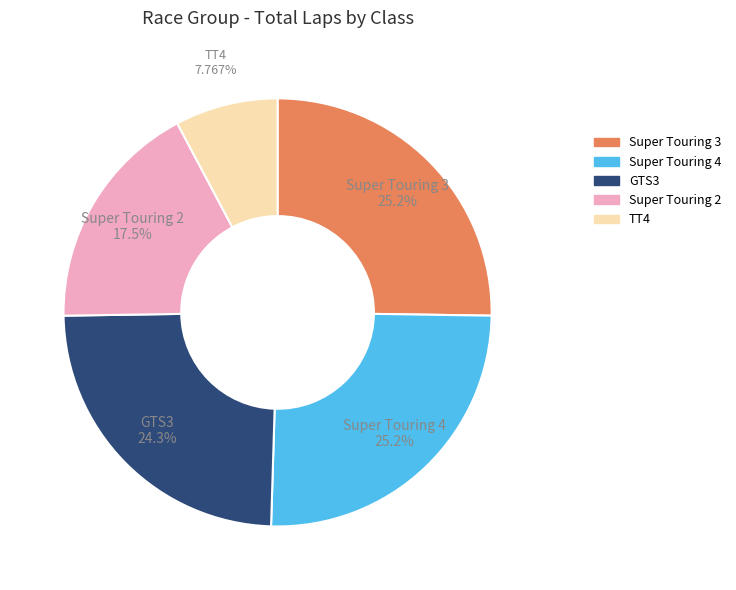

Combined, what portion of the pie is Super Touring 4 and Super Touring 2?

42.7%